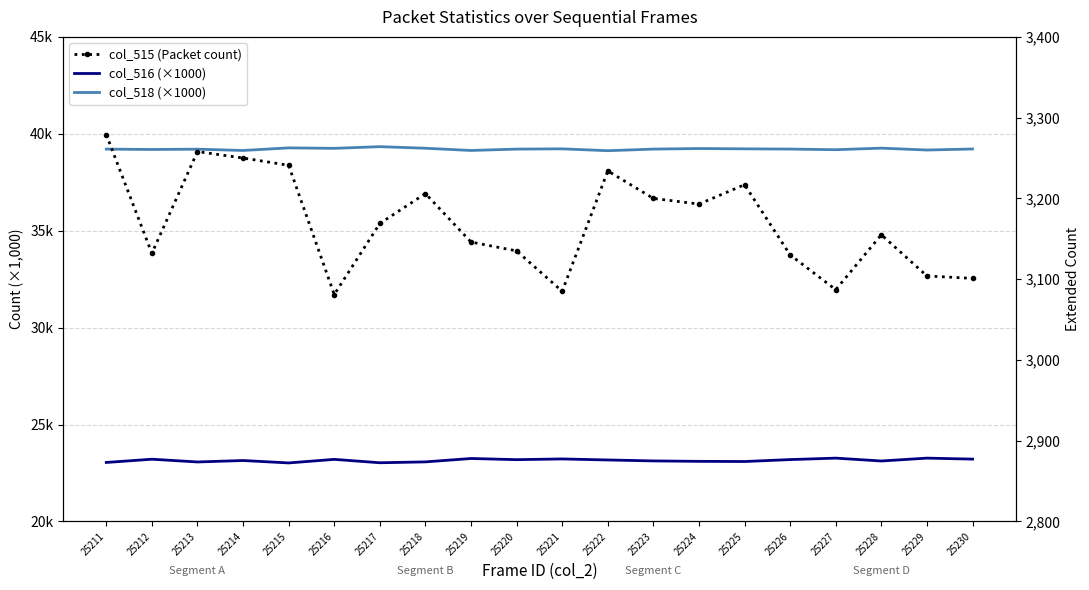

What is the lowest value of the col_516 (×1000) series?

23.0